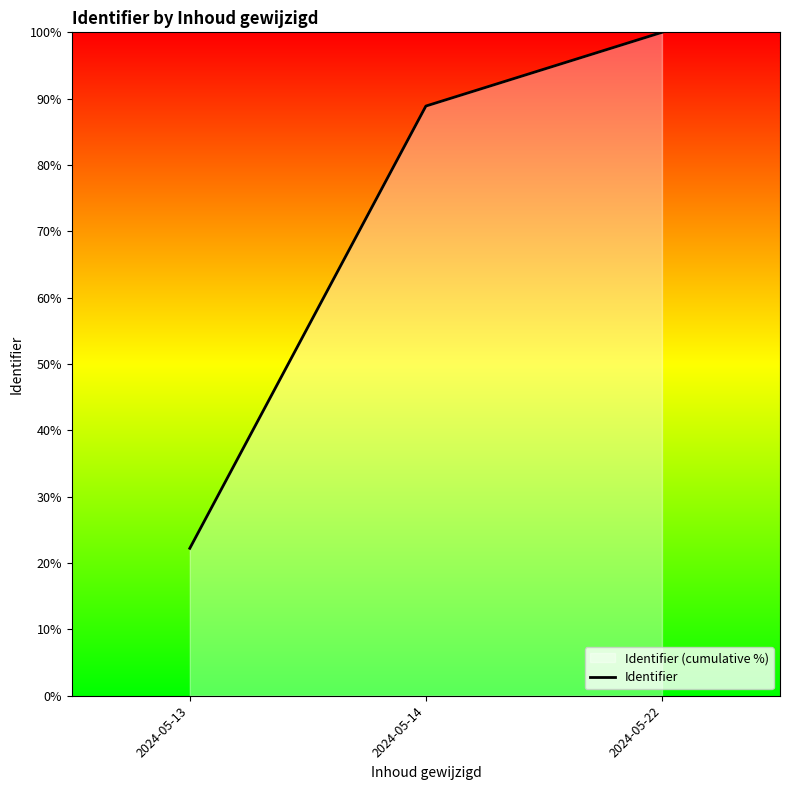

List the labels in order of value, smallest first.

2024-05-13, 2024-05-14, 2024-05-22